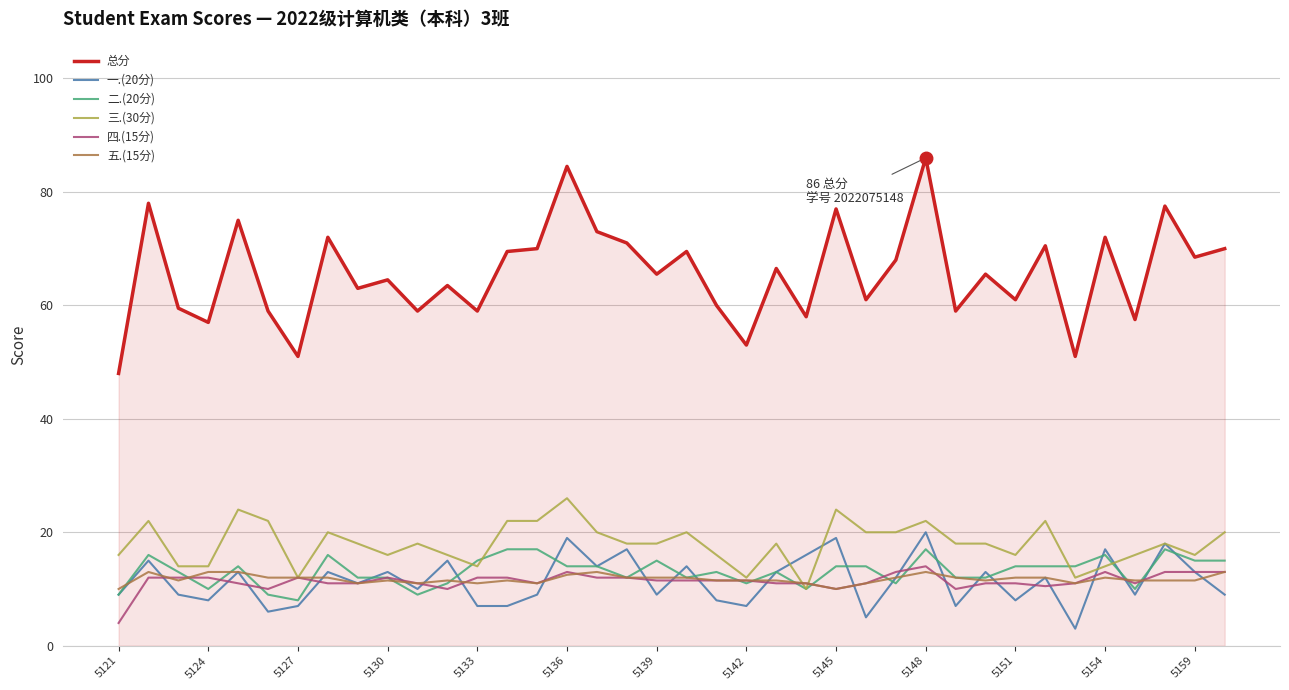

Which series has the largest range (max minus min)?

总分